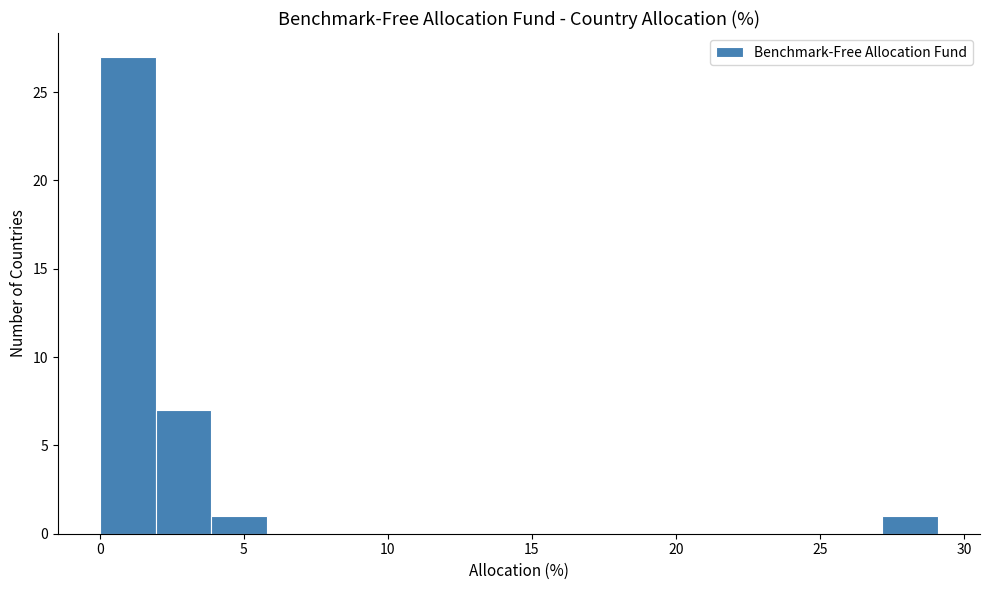

Around what value on the x-axis is the tallest bar? Give the approximate position of its centre, as read against the axis.

1.0